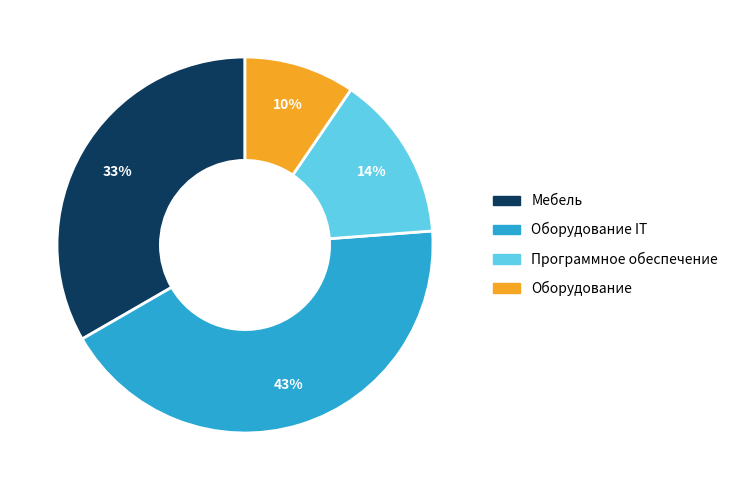

Is there any slice that represents more than half of the pie?

No